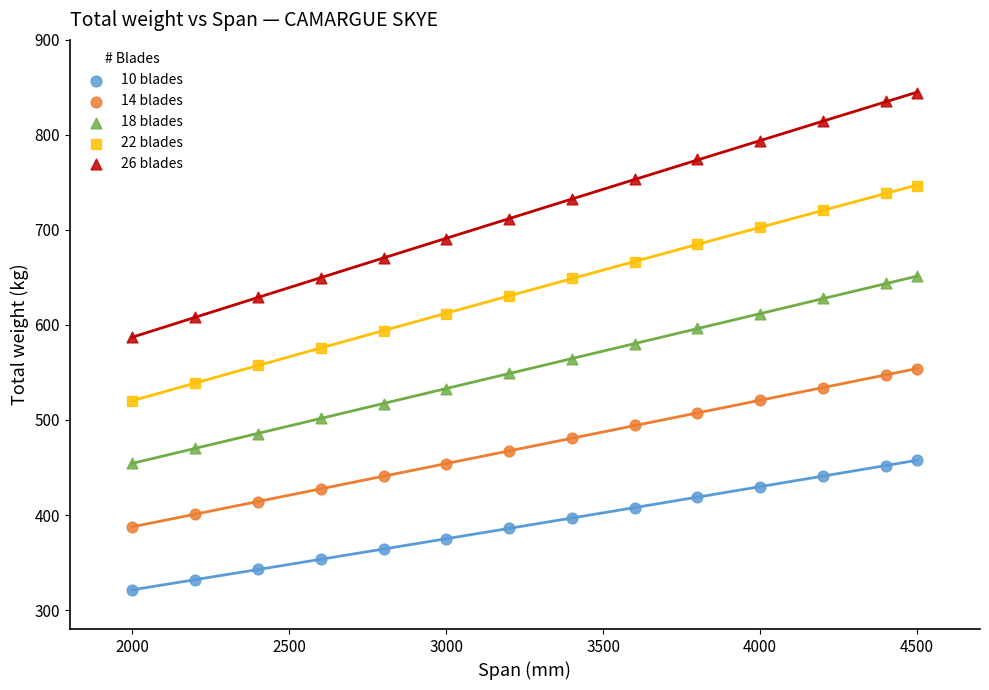

What are all the series names shown in the legend?

10 blades, 14 blades, 18 blades, 22 blades, 26 blades